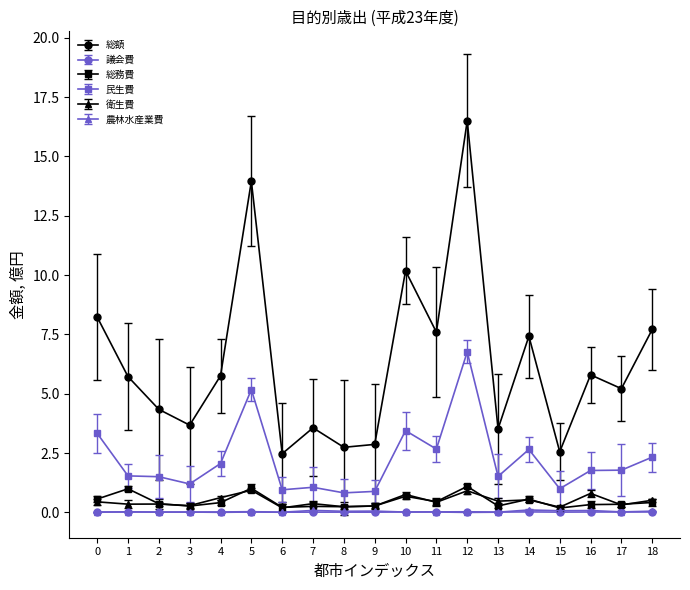

True or false: 民生費 and 議会費 intersect in this chart.

False